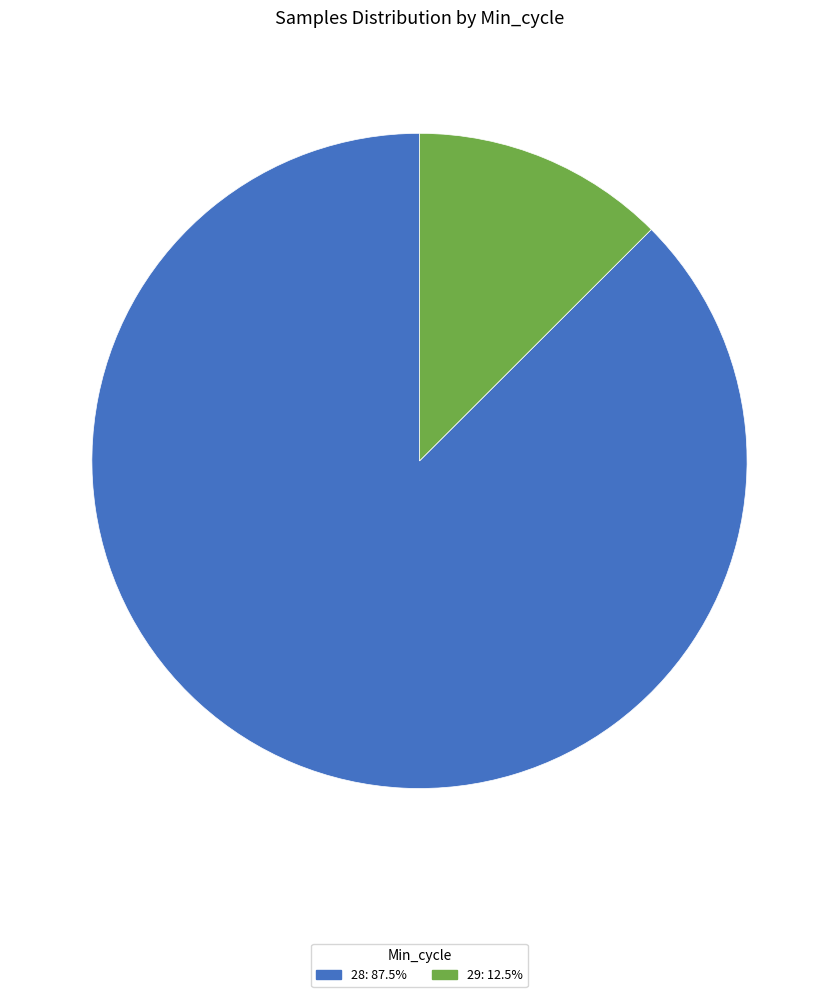

Does any single category account for the majority?

Yes